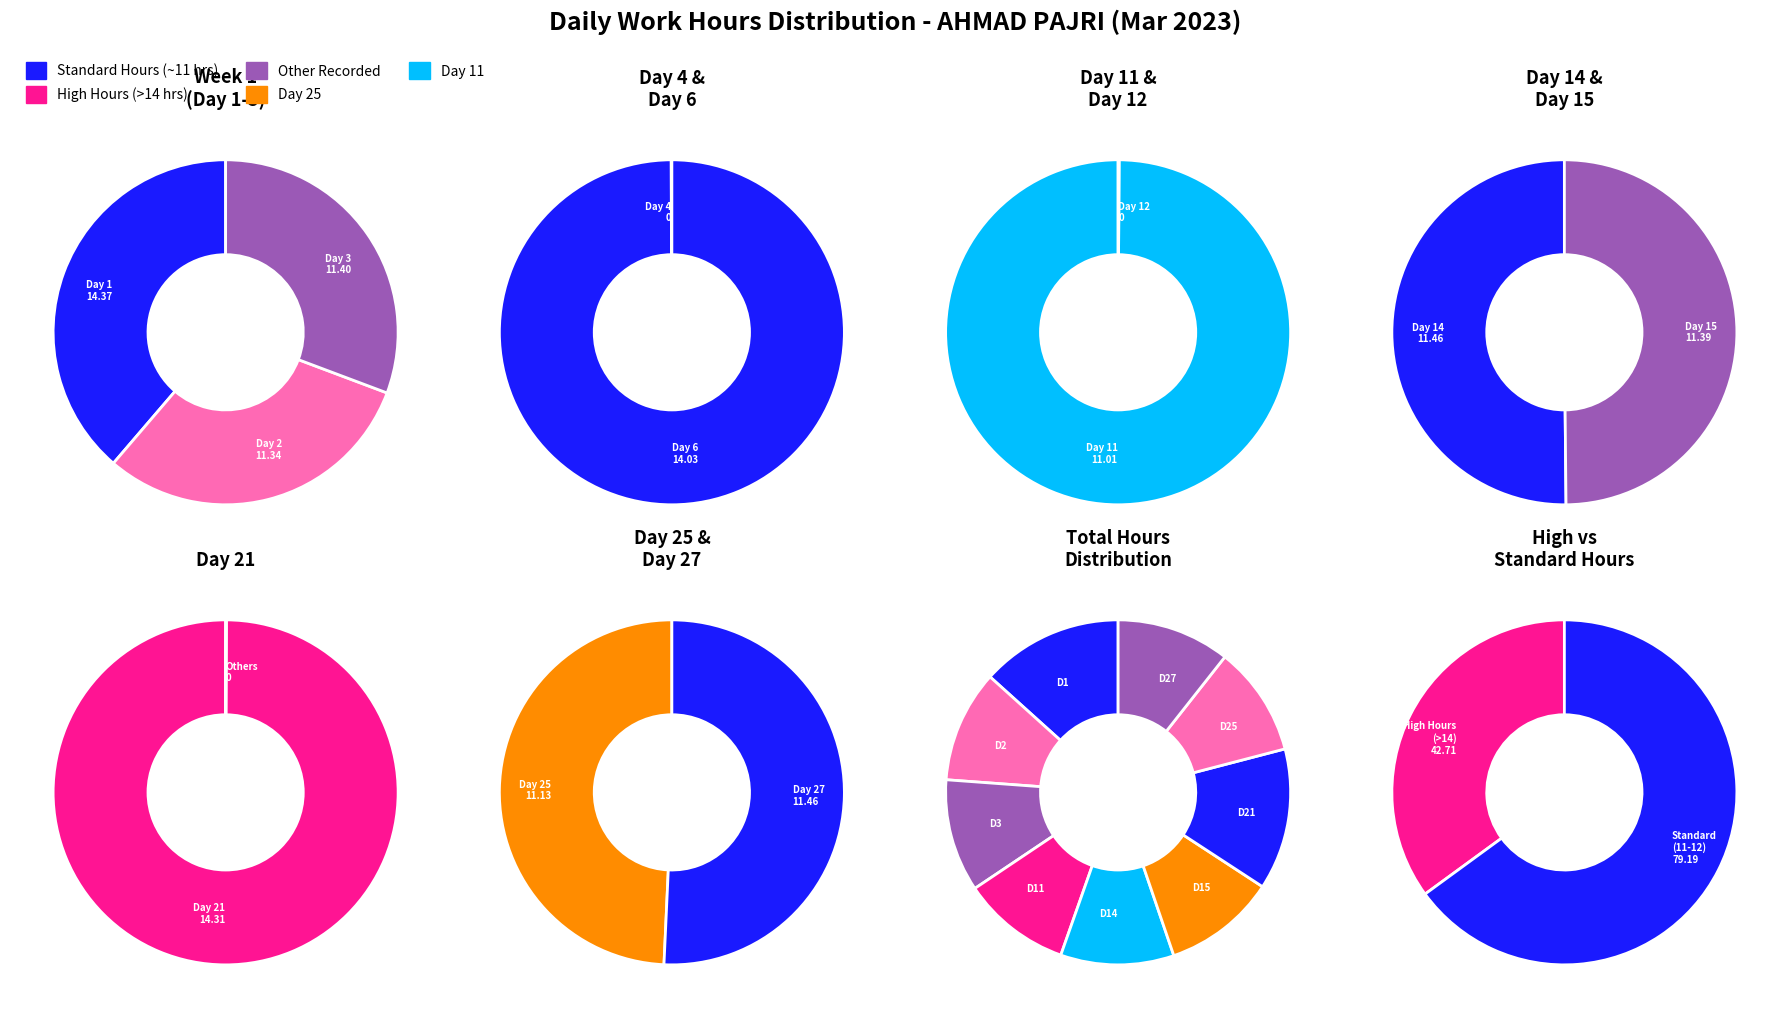

True or false: Day 14 accounts for 25% of the total.

False